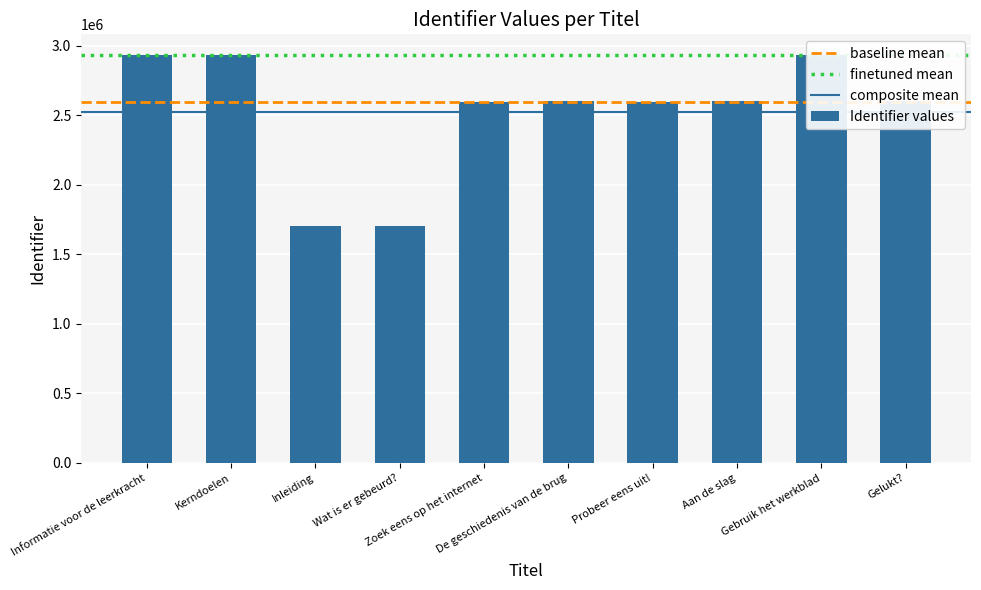

Does the chart contain stacked bars?

No